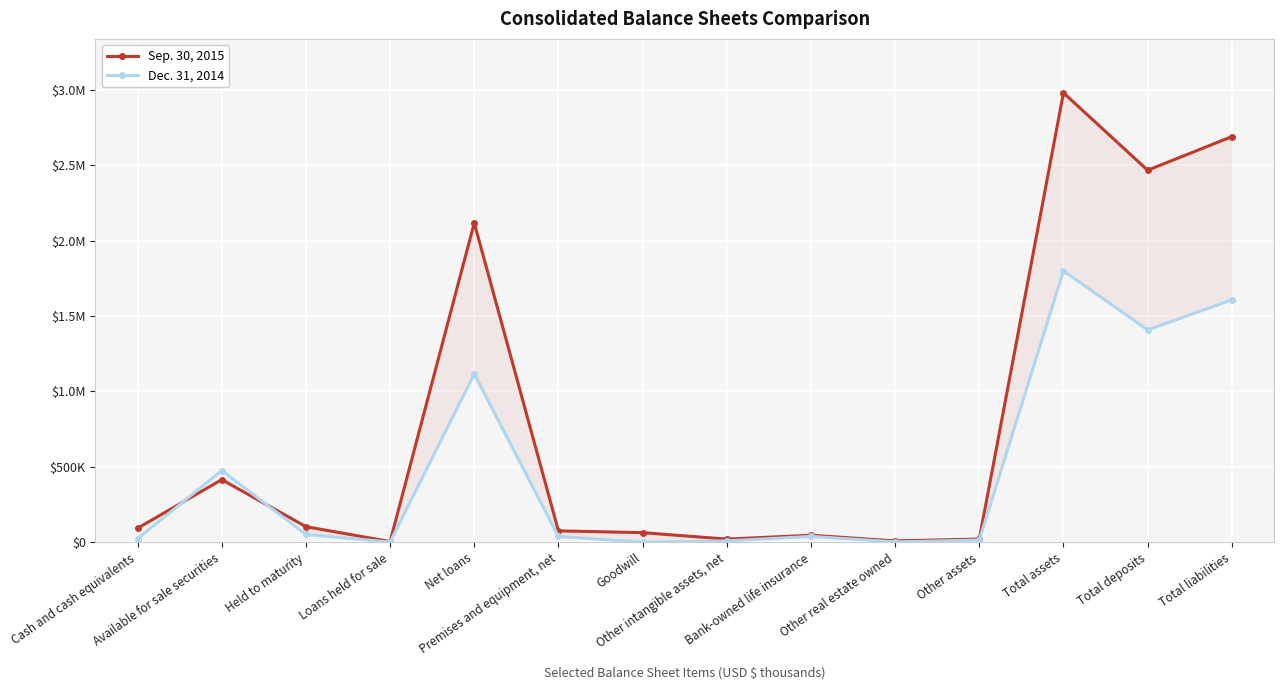

Reading left to right, transcribe all the data shown in this chart.

Sep. 30, 2015: 92334	415042	102920	4111	2118341	74989	63192	20276	45962	8299	20888	2981840	2468078	2691174
Dec. 31, 2014: 23409	474942	51524	801	1116156	37770	0	8259	38142	1916	14075	1800302	1408542	1607571